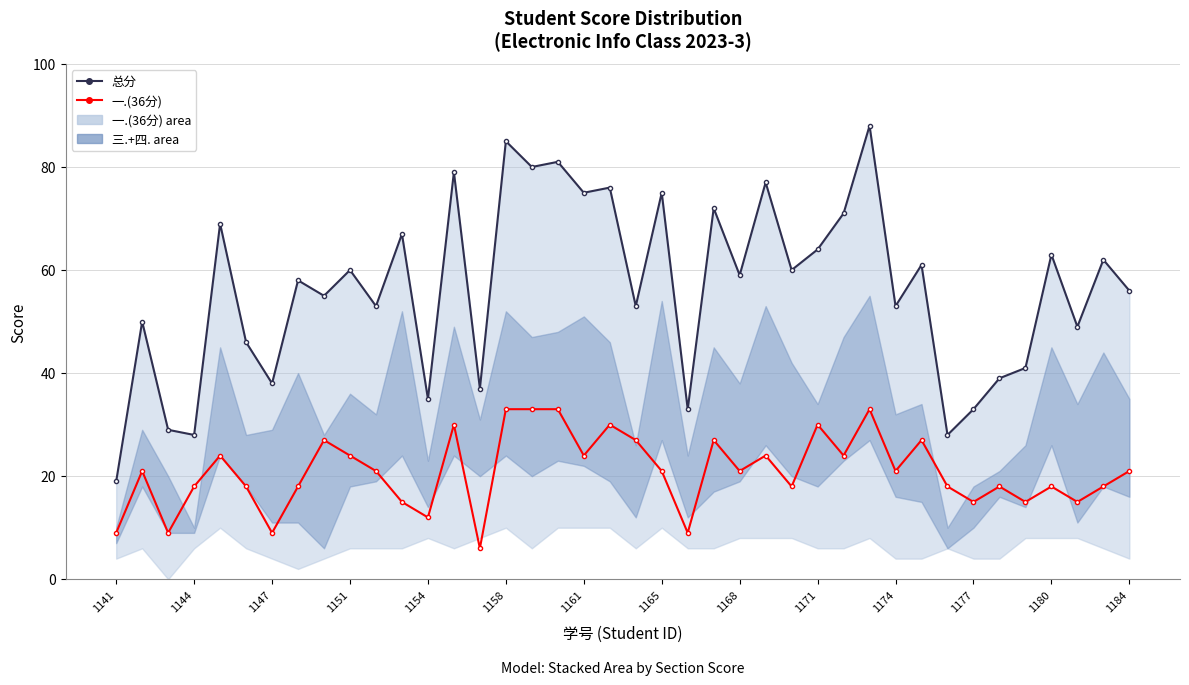

The value of 总分 at 1174 is 53. True or false?

True